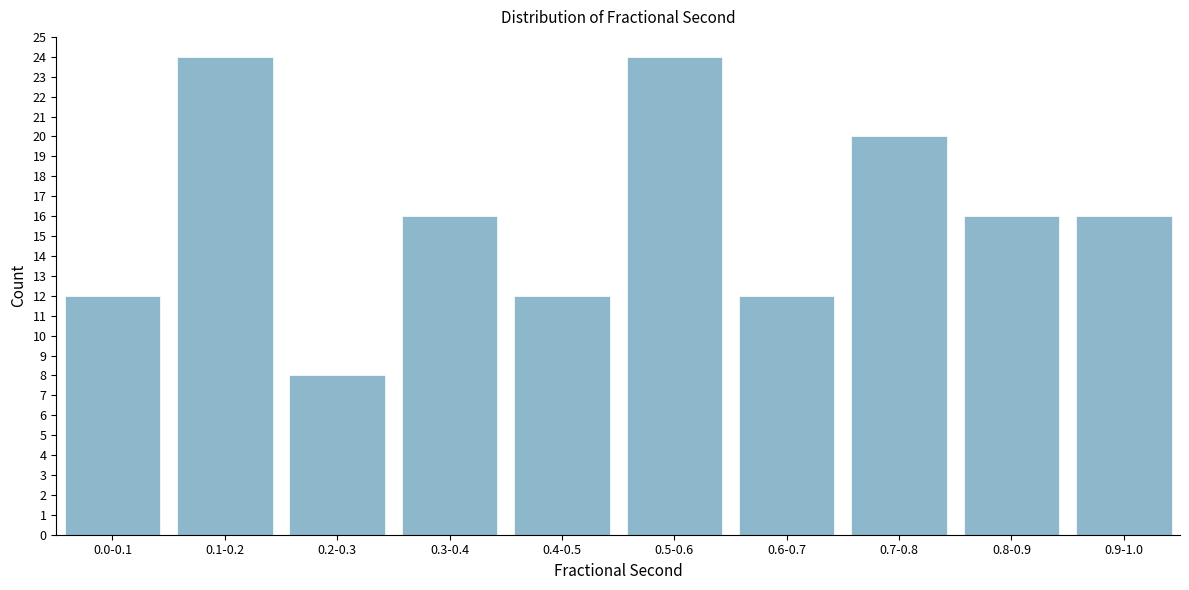

Reading left to right, extract all data points from this chart.

12	24	8	16	12	24	12	20	16	16